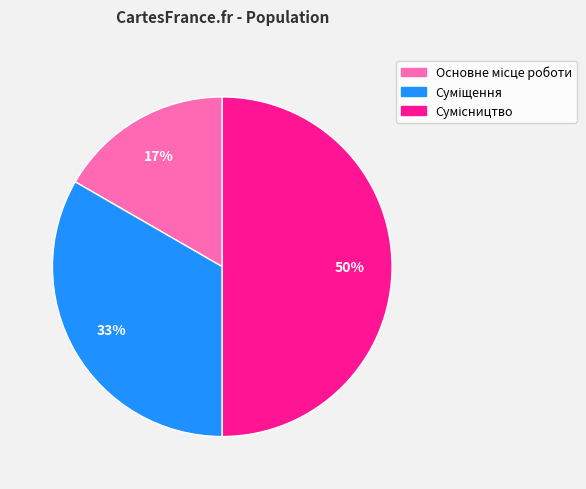

To the nearest percent, what is the difference between the largest and smallest slice percentages?

33%